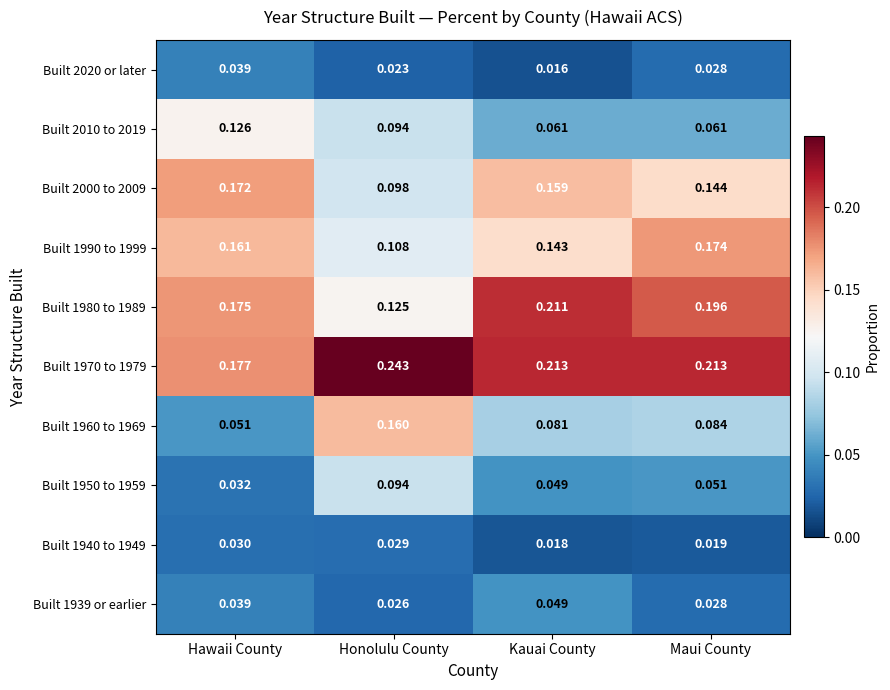

Which category has the highest value across all series?

Honolulu County